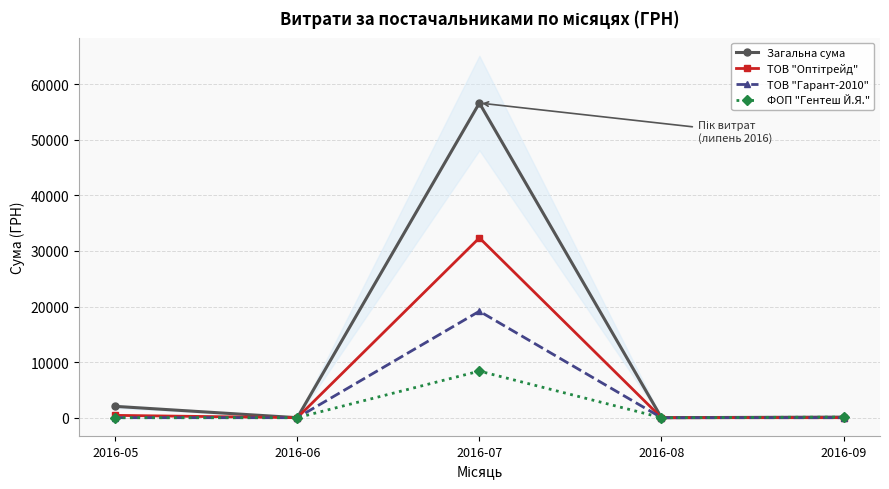

List the series in order of their peak value, highest first.

Загальна сума, ТОВ "Оптітрейд", ТОВ "Гарант-2010", ФОП "Гентеш Й.Я."